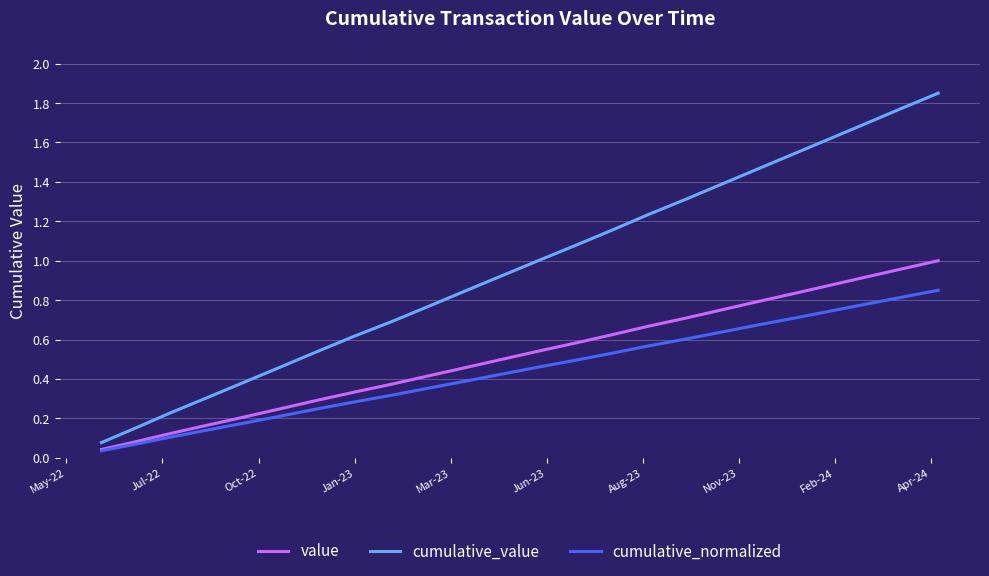

Which series has the largest range (max minus min)?

cumulative_value